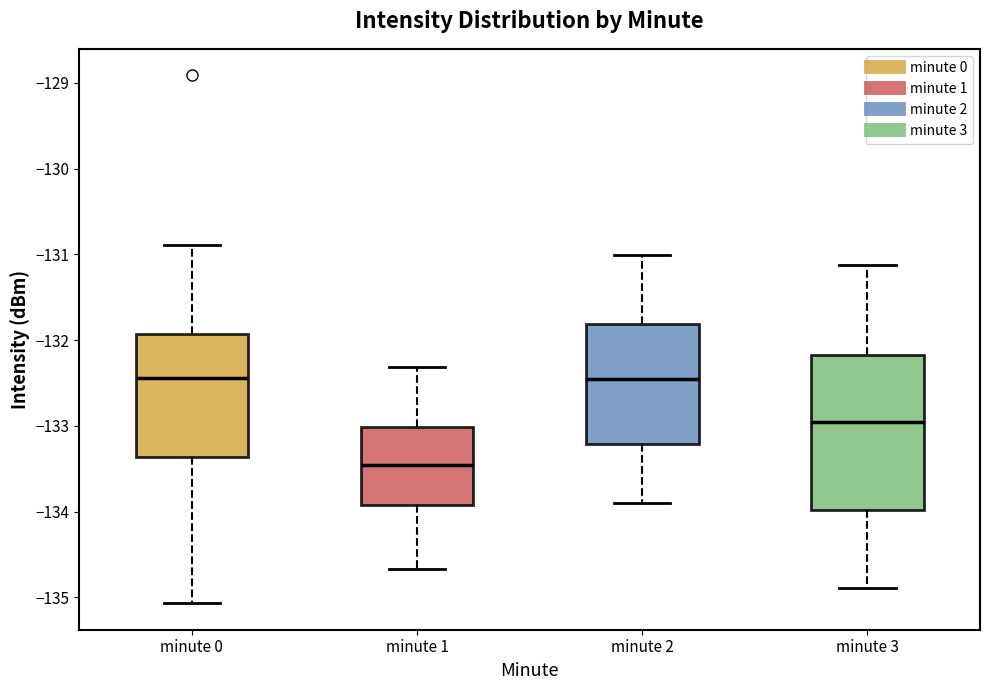

Which box has the lowest median line?

minute 1